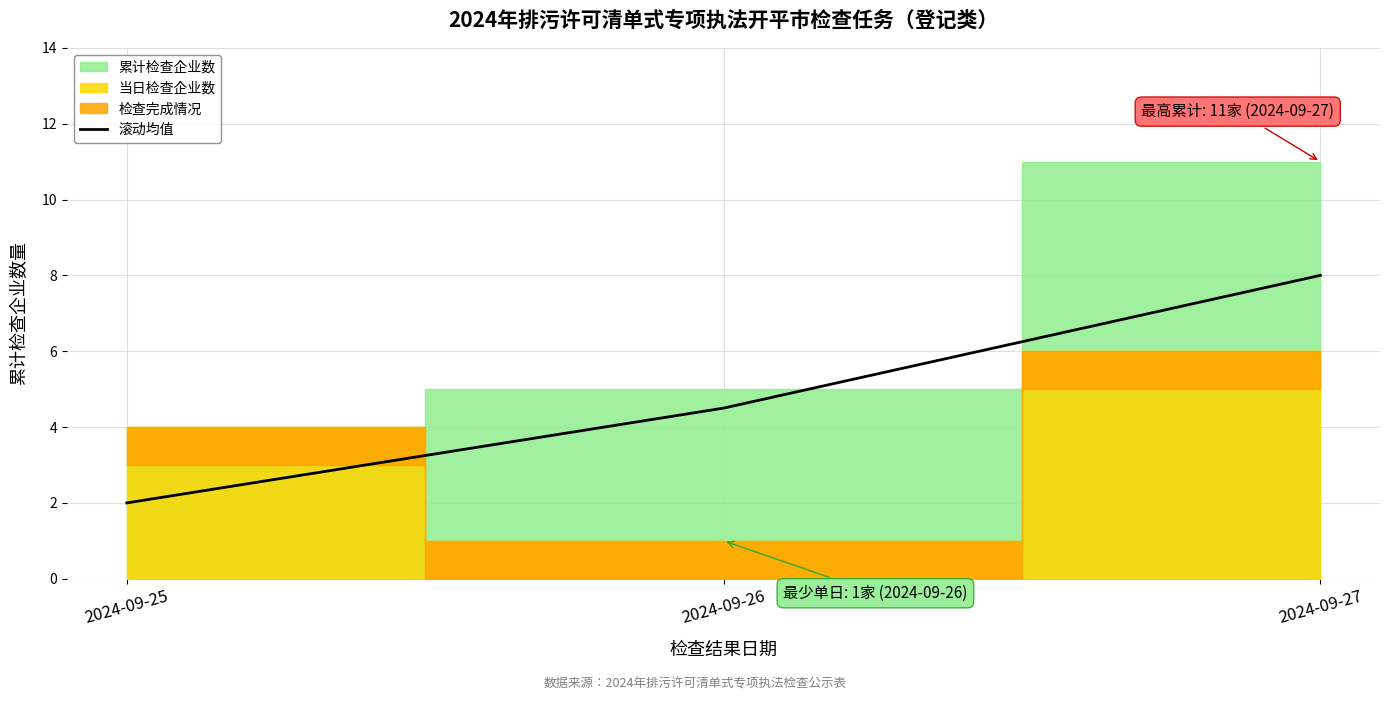

At which label does 滚动均值 reach its minimum?

2024-09-25